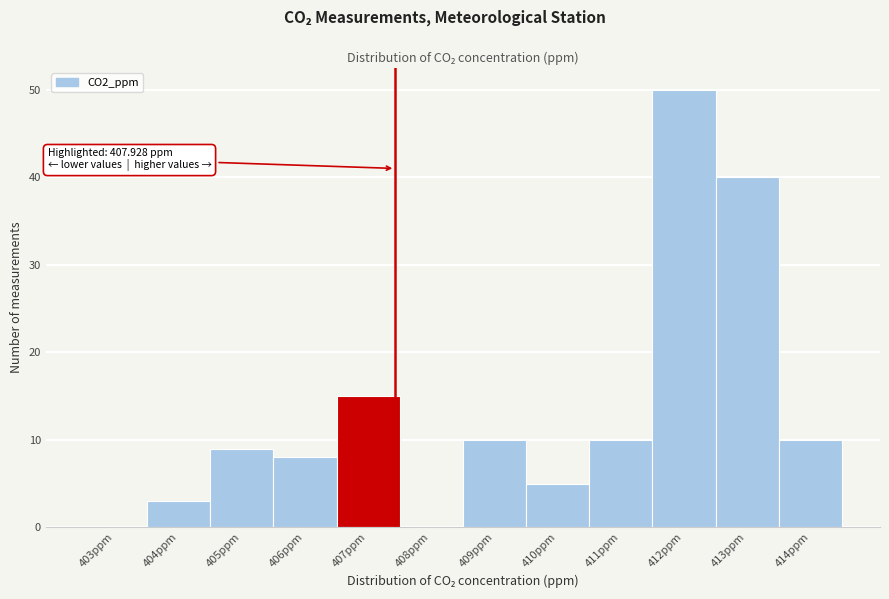

Reading right to left, extract all data points from this chart.

414ppm=10	413ppm=40	412ppm=50	411ppm=10	410ppm=5	409ppm=10	408ppm=0	407ppm=15	406ppm=8	405ppm=9	404ppm=3	403ppm=0